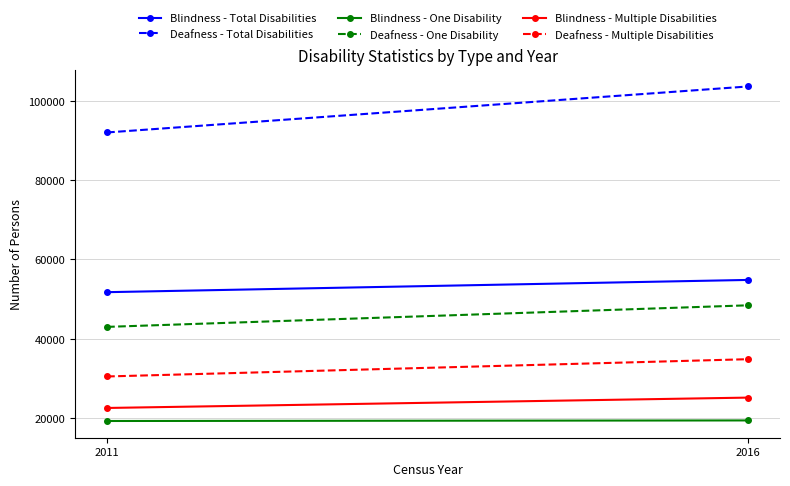

List the series in order of their peak value, lowest first.

Blindness - One Disability, Blindness - Multiple Disabilities, Deafness - Multiple Disabilities, Deafness - One Disability, Blindness - Total Disabilities, Deafness - Total Disabilities